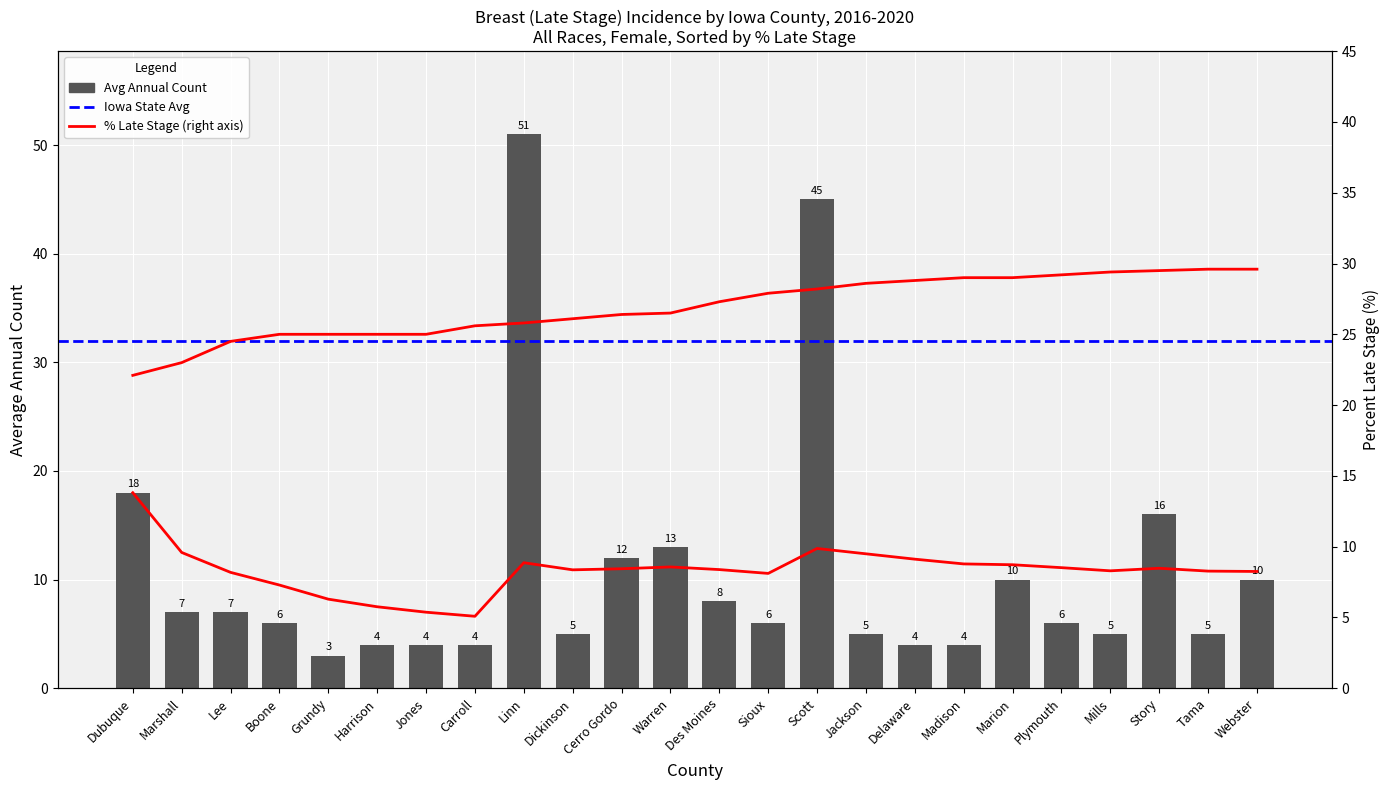

What position from the right is Madison?

7